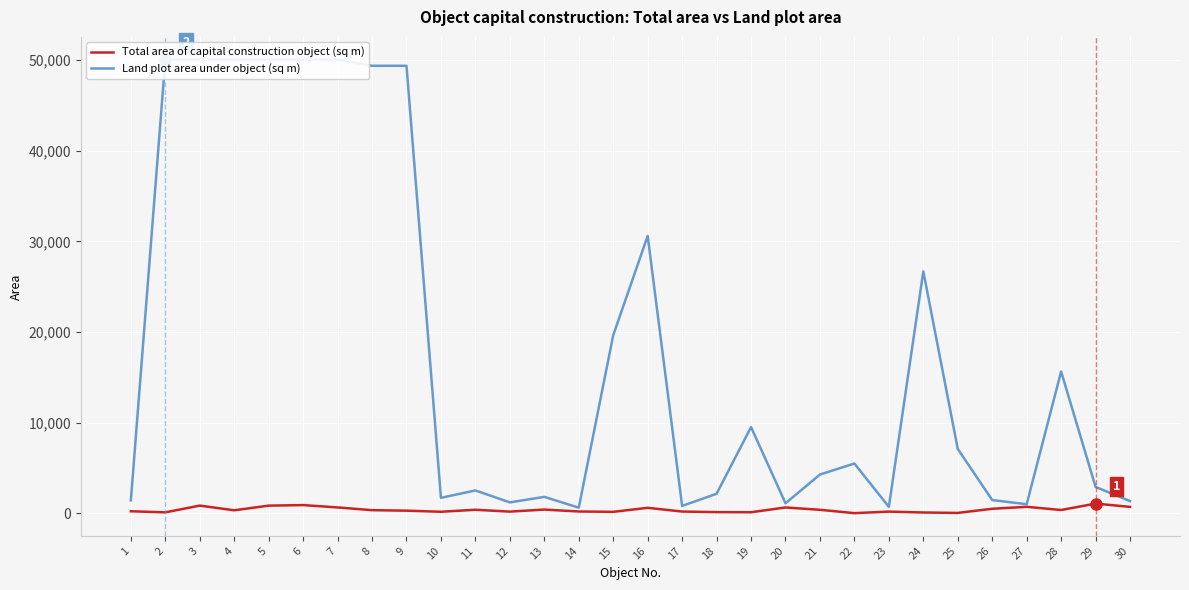

How many values in the Total area of capital construction object (sq m) series are below 338?

15